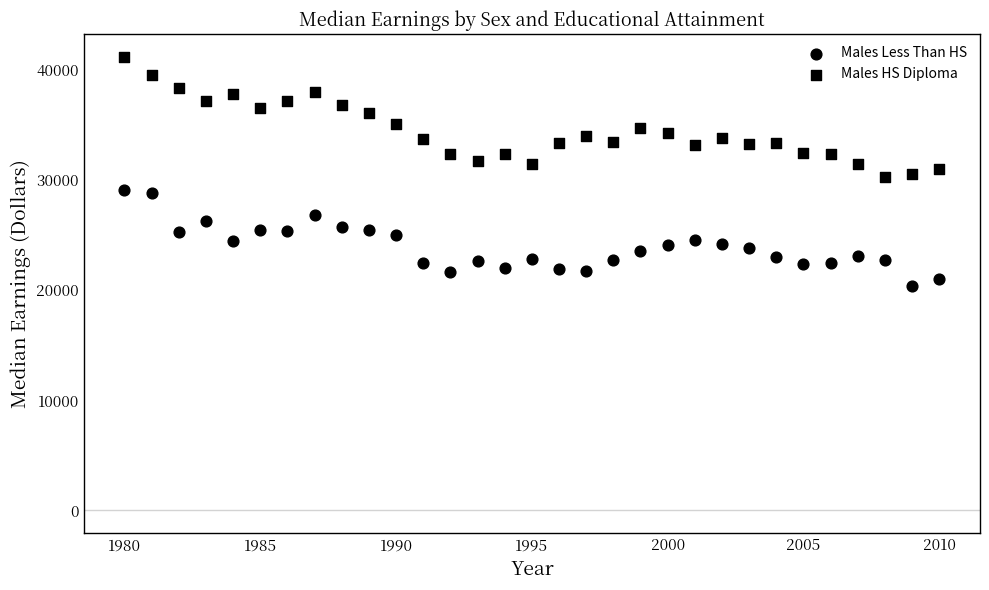

Count the number of points in this scatter plot.

62